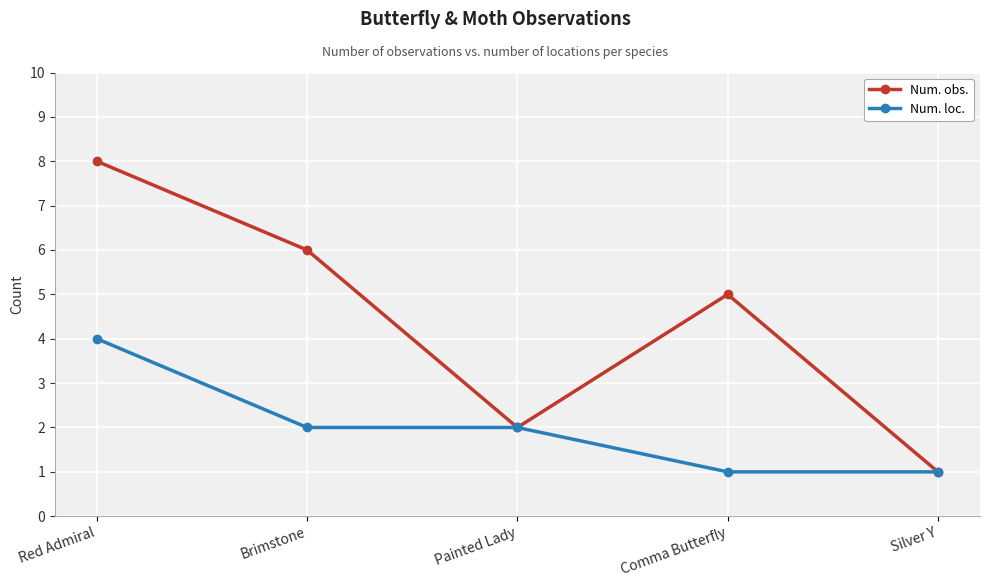

Count the Num. loc. values in the range 1 to 2.

4